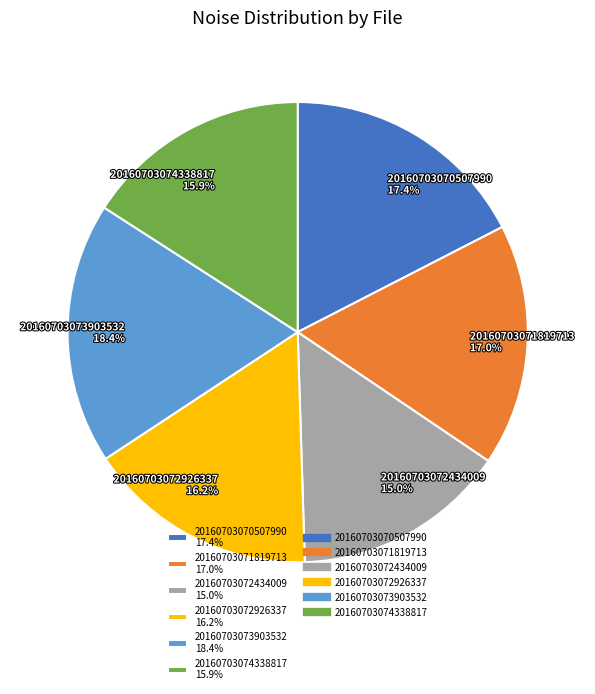

Between 20160703074338817 and 20160703072434009, which is larger?

20160703074338817